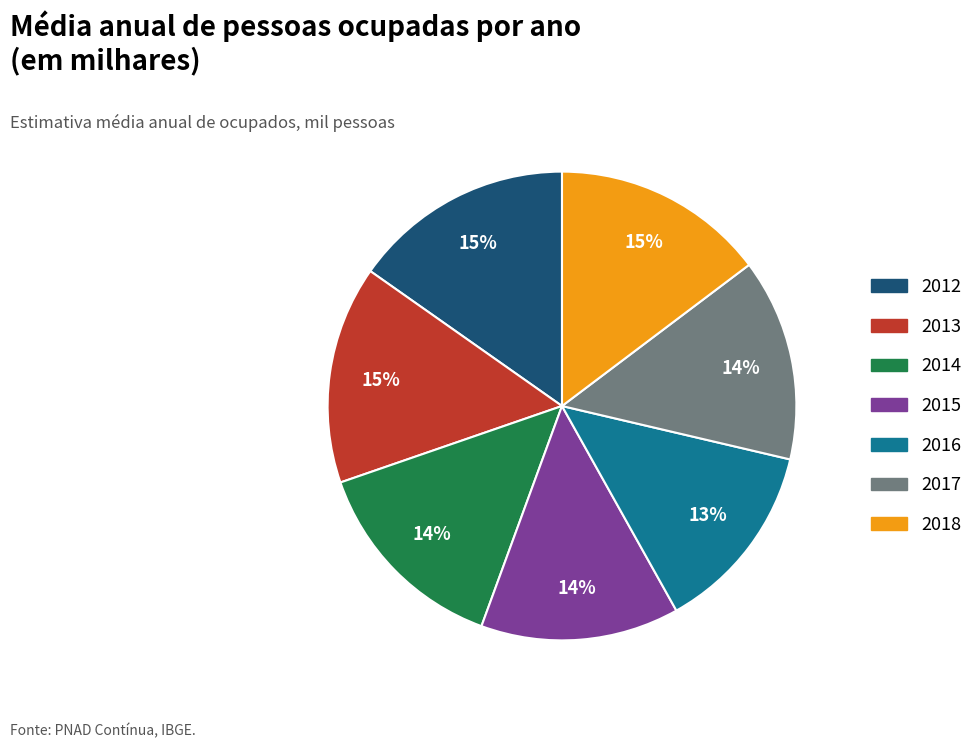

To the nearest percent, what is the difference between the largest and smallest slice percentages?

2%